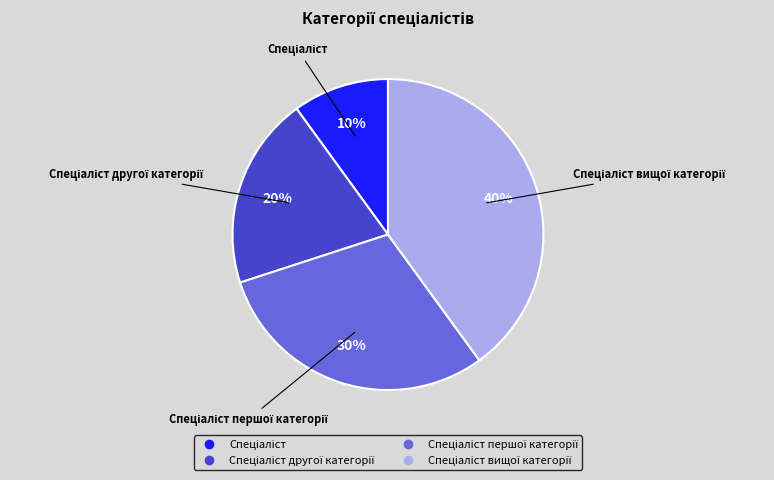

Count the number of slices in the pie.

4